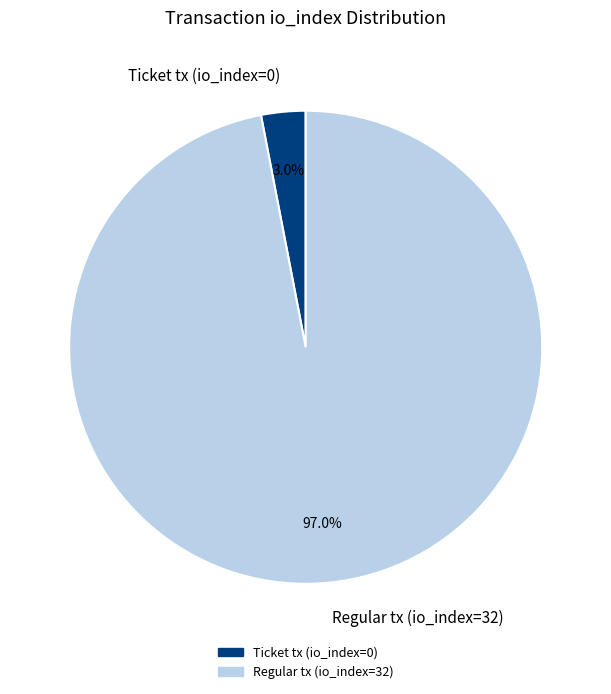

How many slices are in this pie chart?

2